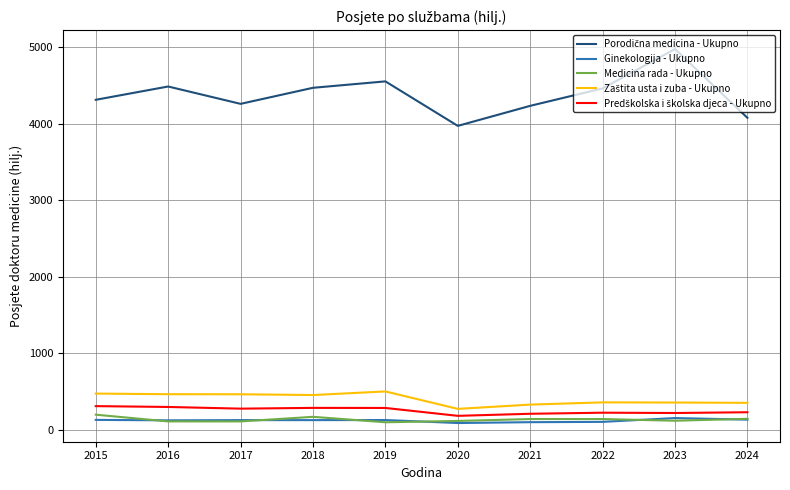

The Medicina rada - Ukupno series shows 114 at 2020. True or false?

True